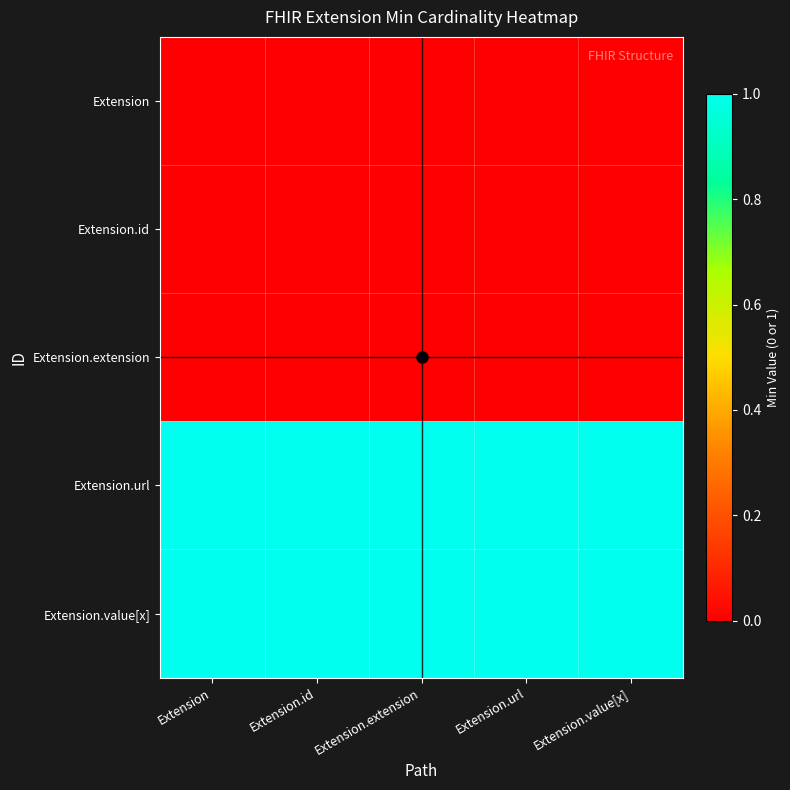

Reading left to right, list all the values displayed in this chart.

Extension: Extension=0	Extension.id=0	Extension.extension=0	Extension.url=0	Extension.value[x]=0
Extension.id: Extension=0	Extension.id=0	Extension.extension=0	Extension.url=0	Extension.value[x]=0
Extension.extension: Extension=0	Extension.id=0	Extension.extension=0	Extension.url=0	Extension.value[x]=0
Extension.url: Extension=1	Extension.id=1	Extension.extension=1	Extension.url=1	Extension.value[x]=1
Extension.value[x]: Extension=1	Extension.id=1	Extension.extension=1	Extension.url=1	Extension.value[x]=1